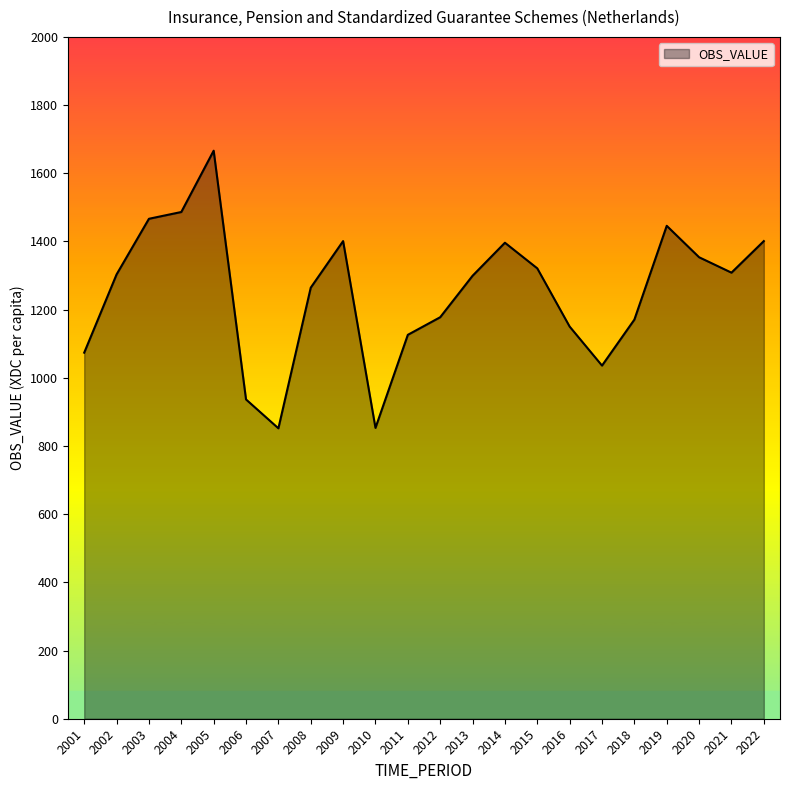

How many interior local valleys (lower than both neighbors) does the data have?

4